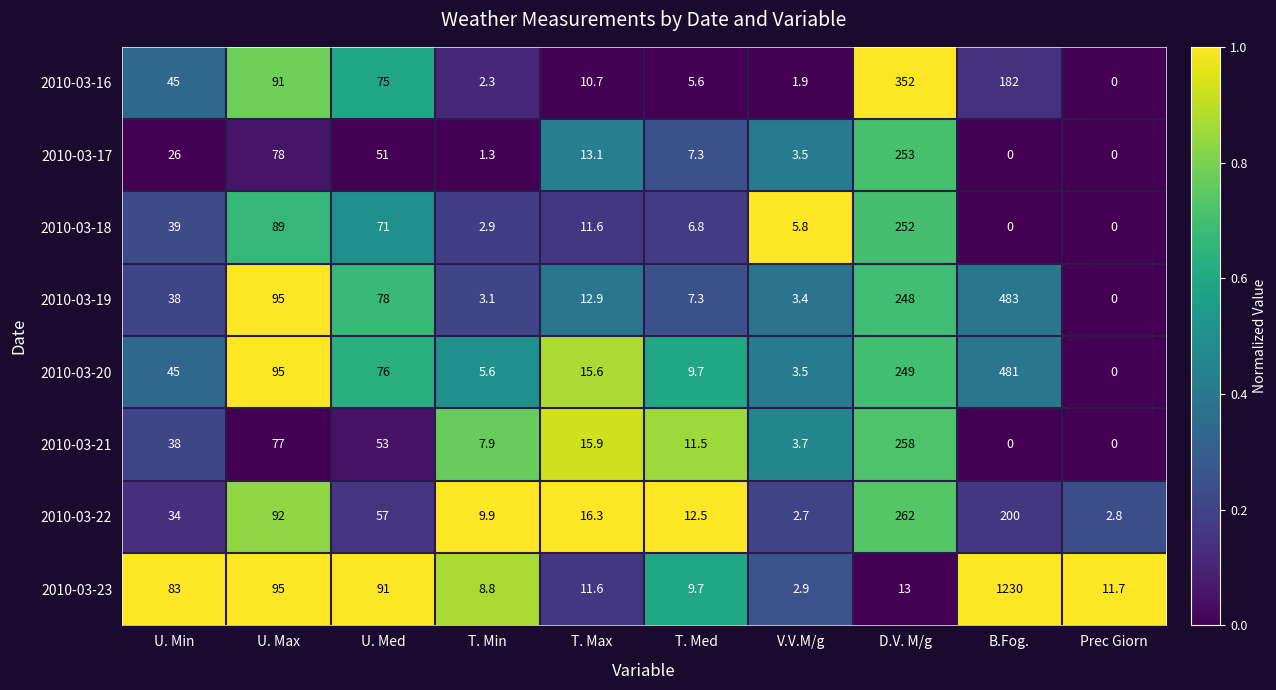

How many distinct data groups are displayed?

8